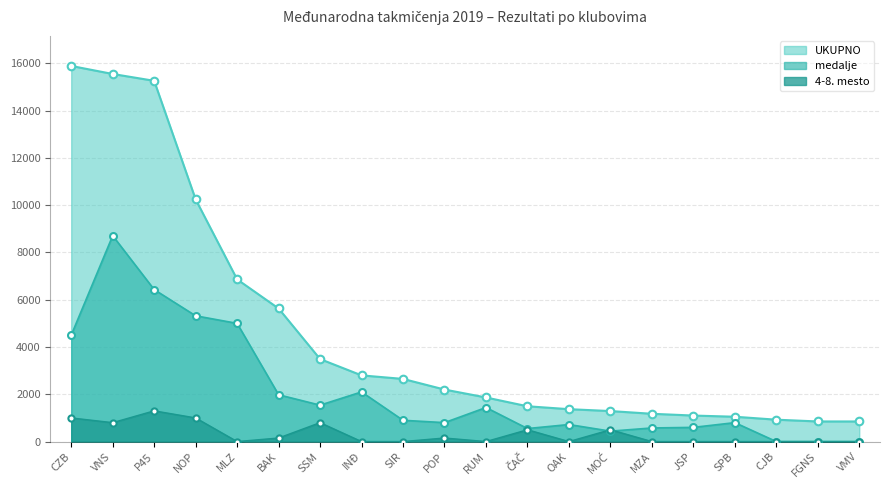

Which series contains the highest Y value?

UKUPNO